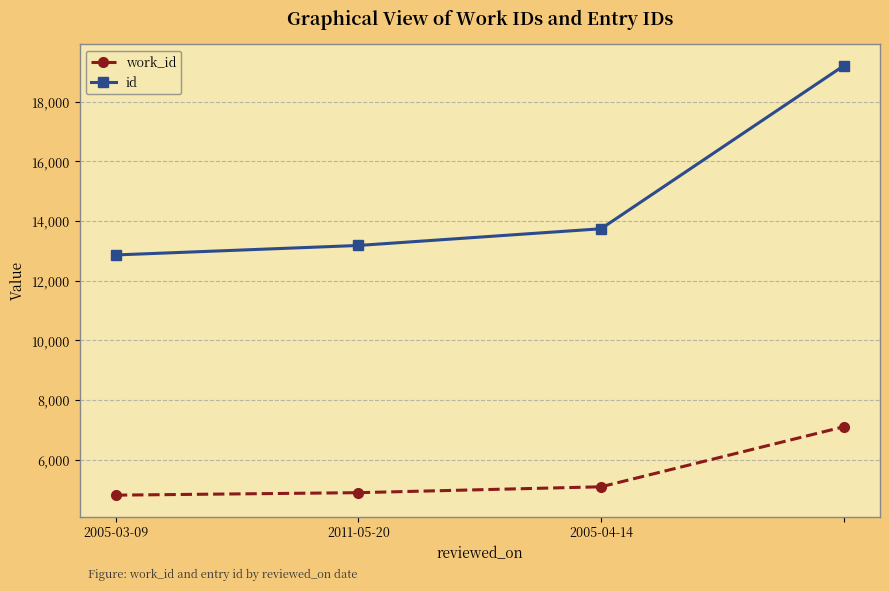

Which series has the widest spread of values?

id